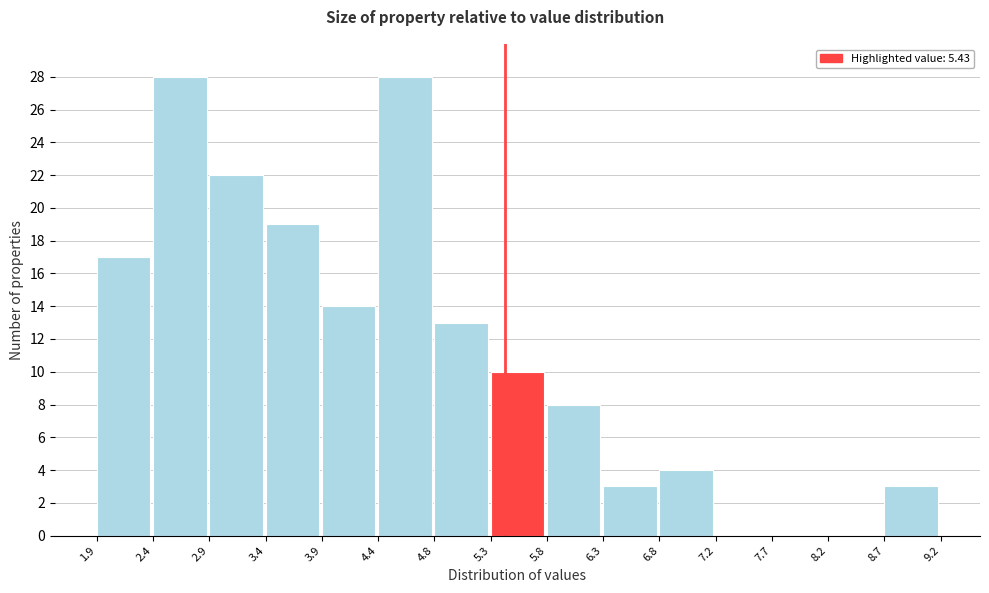

What is the height of the bar covering 8.7 to 9.2 on the x-axis? The values are not printed on the chart, so give them approximately, as read against the axis.

3